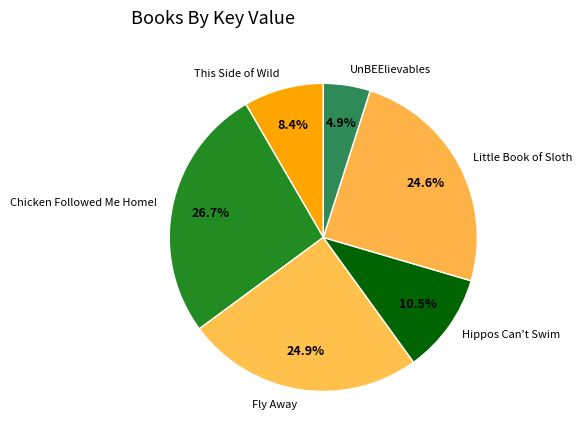

How many slices are in this pie chart?

6